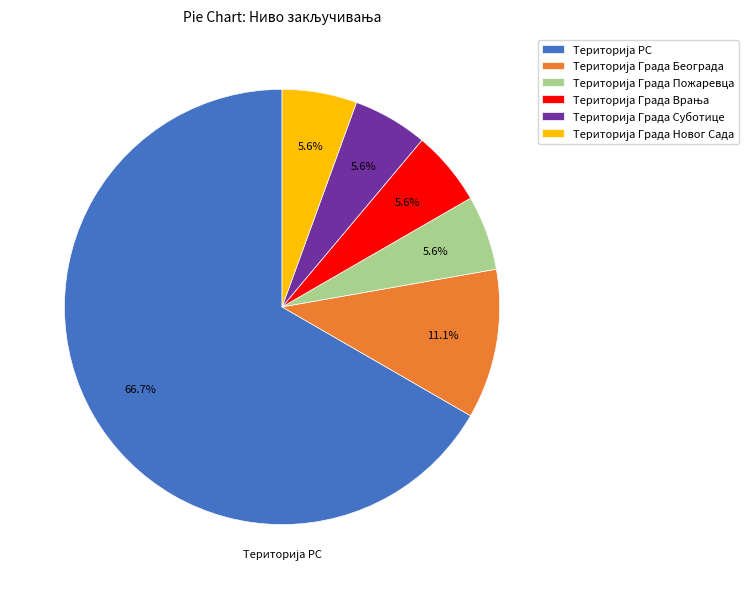

Is there any slice that represents more than half of the pie?

Yes